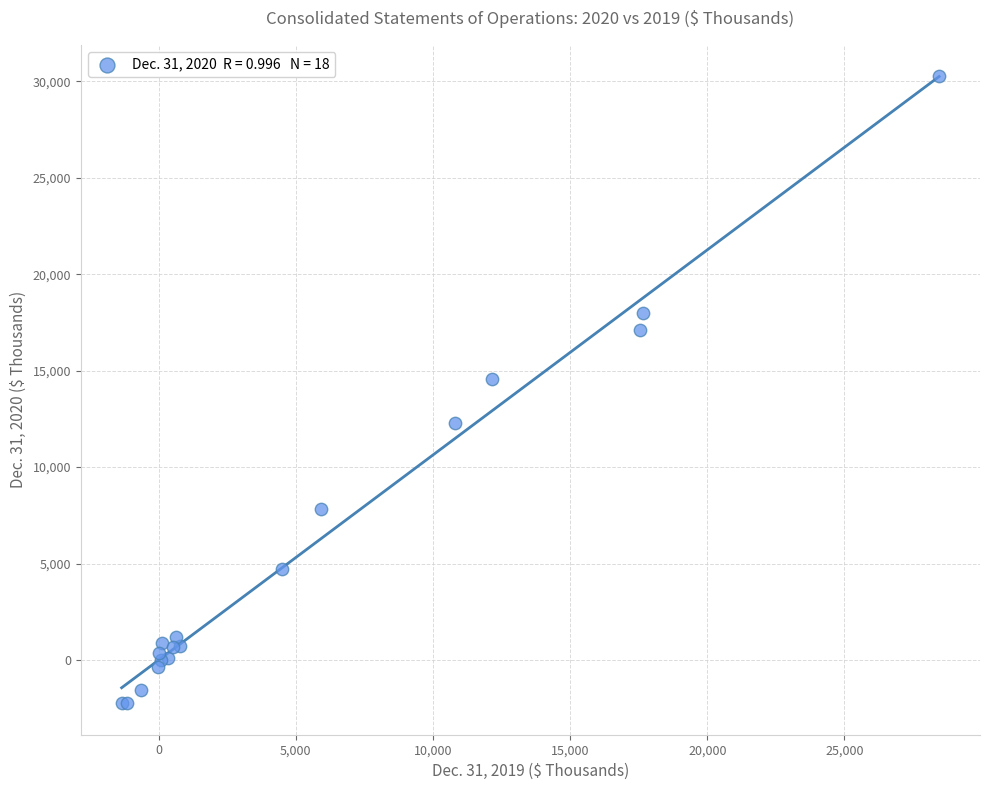

What Y value in the scatter plot is closest to 14009?

14559